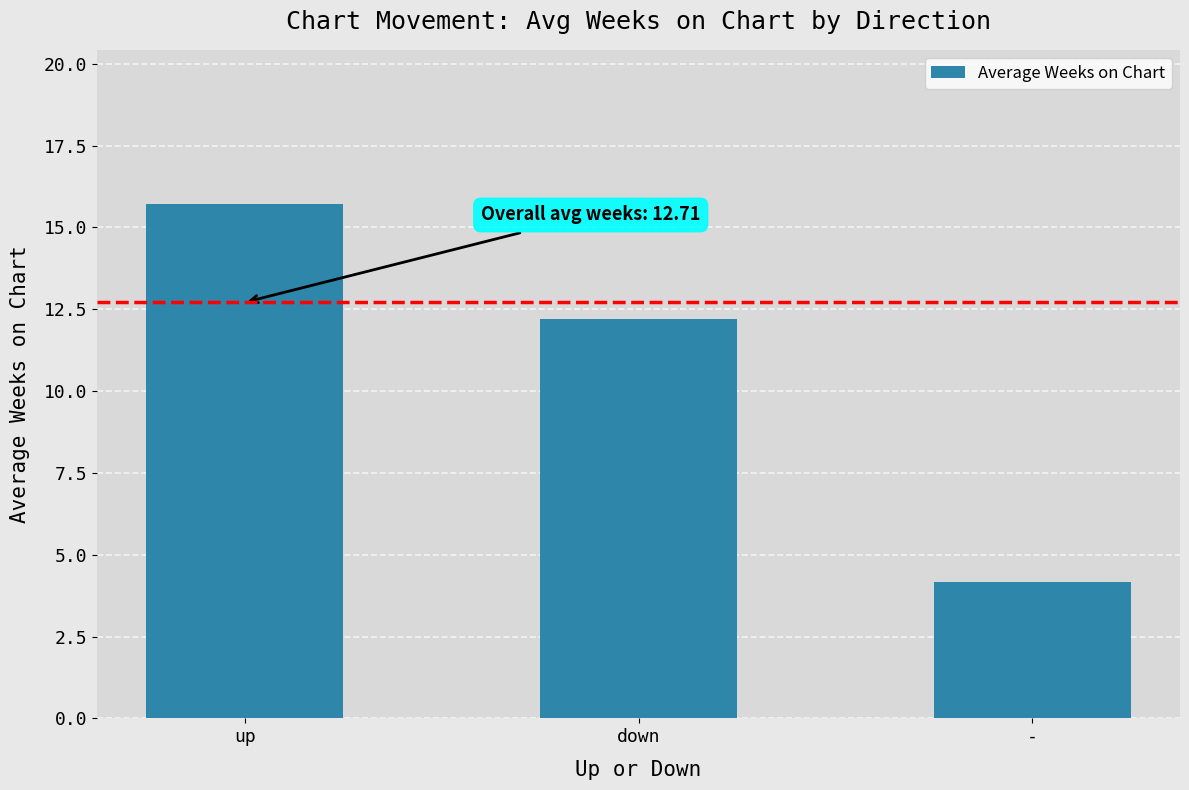

At which label is the value closest to 9?

down